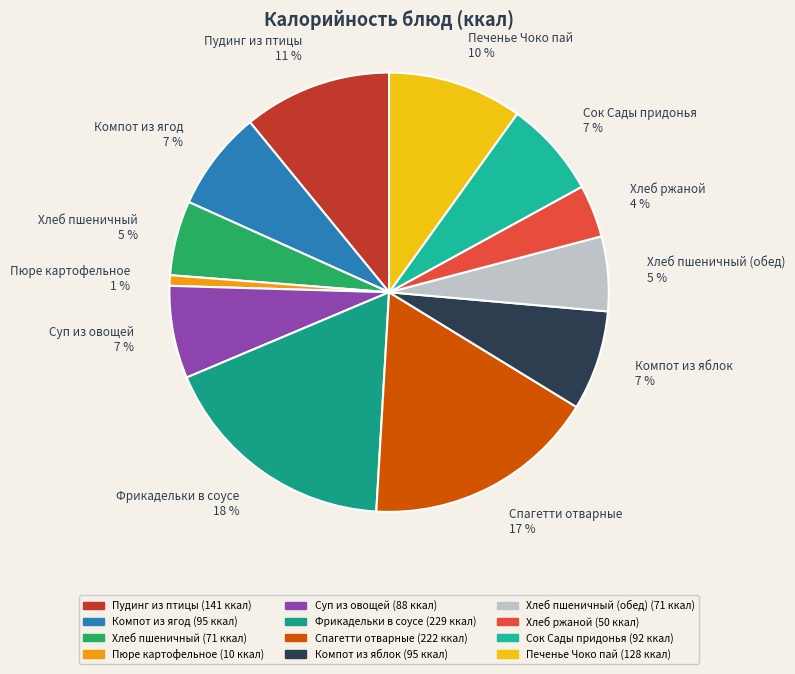

Which has a higher value, Хлеб пшеничный or Компот из ягод?

Компот из ягод